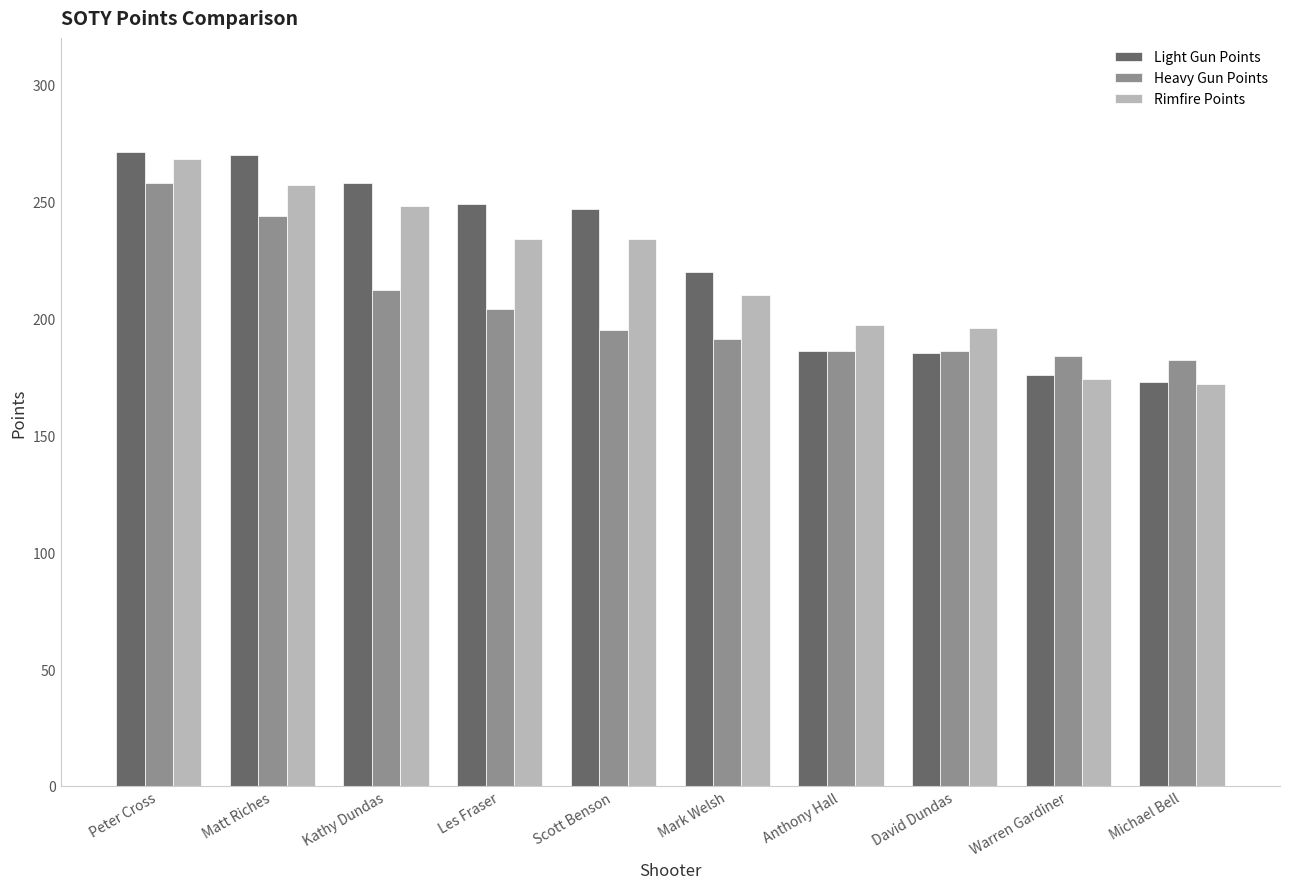

How many bars are there in total?

30